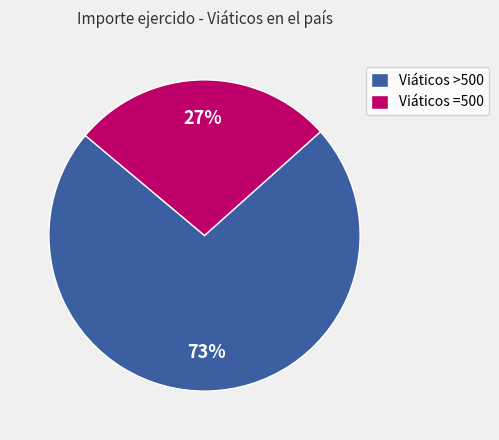

What is the largest slice in the pie chart?

Viáticos >500